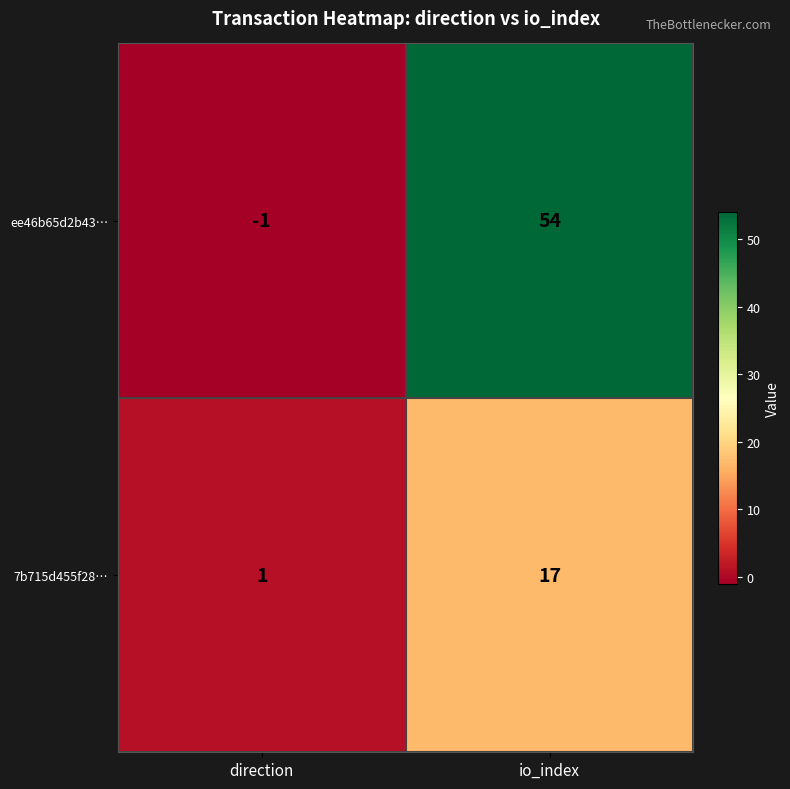

Reading left to right, list all the values displayed in this chart.

ee46b65d2b43…: -1	54
7b715d455f28…: 1	17